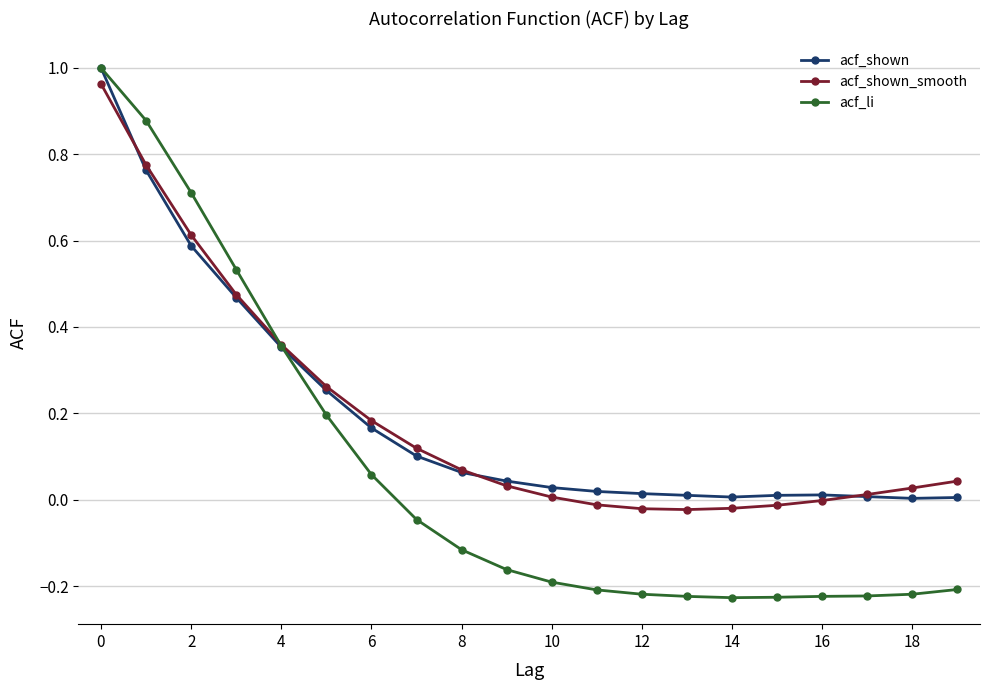

How many distinct data groups are displayed?

3